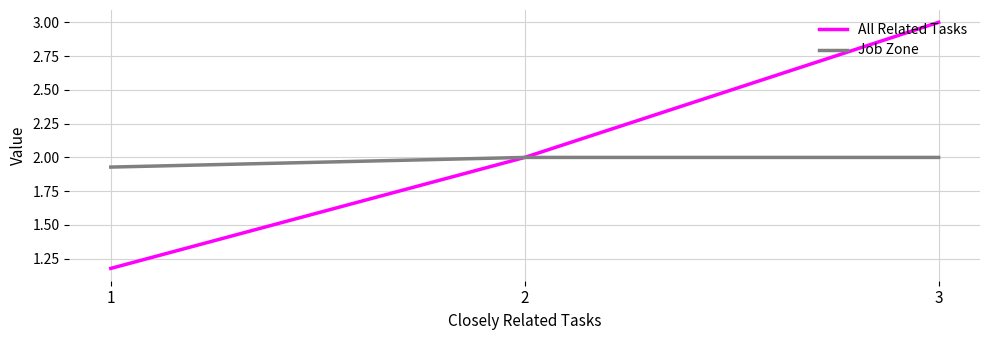

What is the spread (max minus min) of values at 3?

1.0